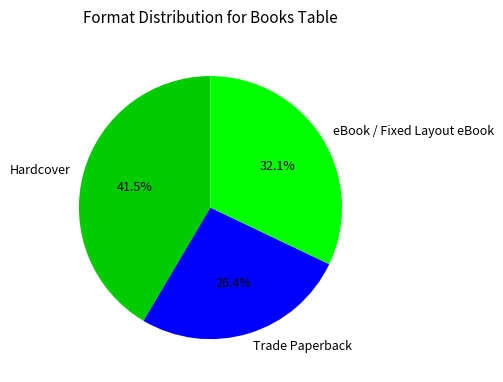

What is the largest slice in the pie chart?

Hardcover